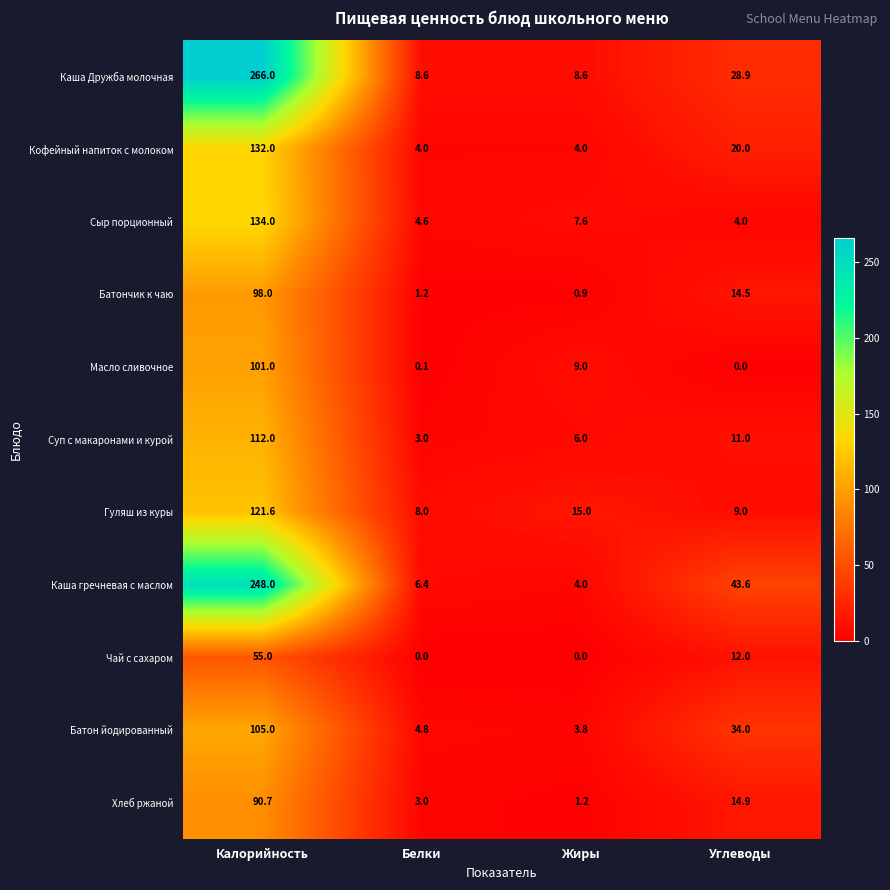

Rank the series by their maximum value, from highest to lowest.

Каша Дружба молочная, Каша гречневая с маслом, Сыр порционный, Кофейный напиток с молоком, Гуляш из куры, Суп с макаронами и курой, Батон йодированный, Масло сливочное, Батончик к чаю, Хлеб ржаной, Чай с сахаром